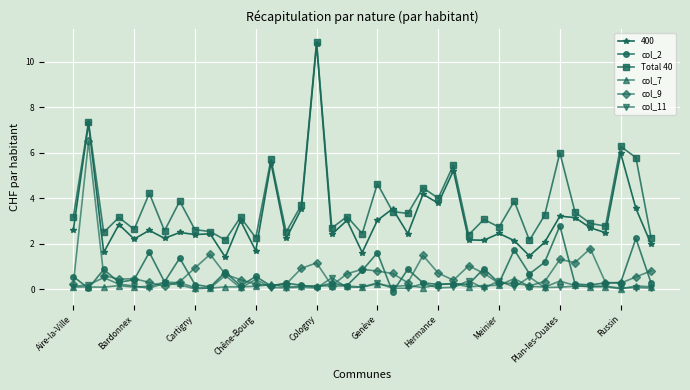

How many data points in col_2 are above 0?

38